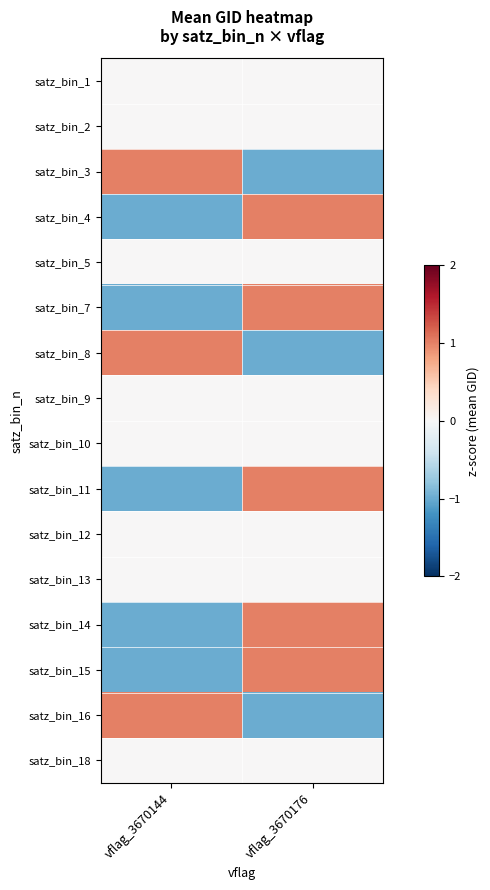

At vflag_3670176, list the series in order from smallest to largest.

satz_bin_3, satz_bin_8, satz_bin_16, satz_bin_1, satz_bin_2, satz_bin_5, satz_bin_9, satz_bin_10, satz_bin_12, satz_bin_13, satz_bin_18, satz_bin_4, satz_bin_7, satz_bin_11, satz_bin_14, satz_bin_15